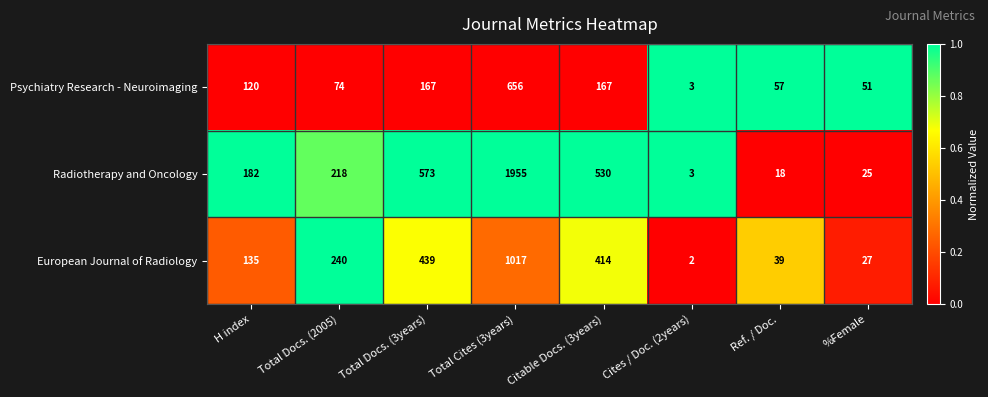

Which series has the widest spread of values?

Radiotherapy and Oncology